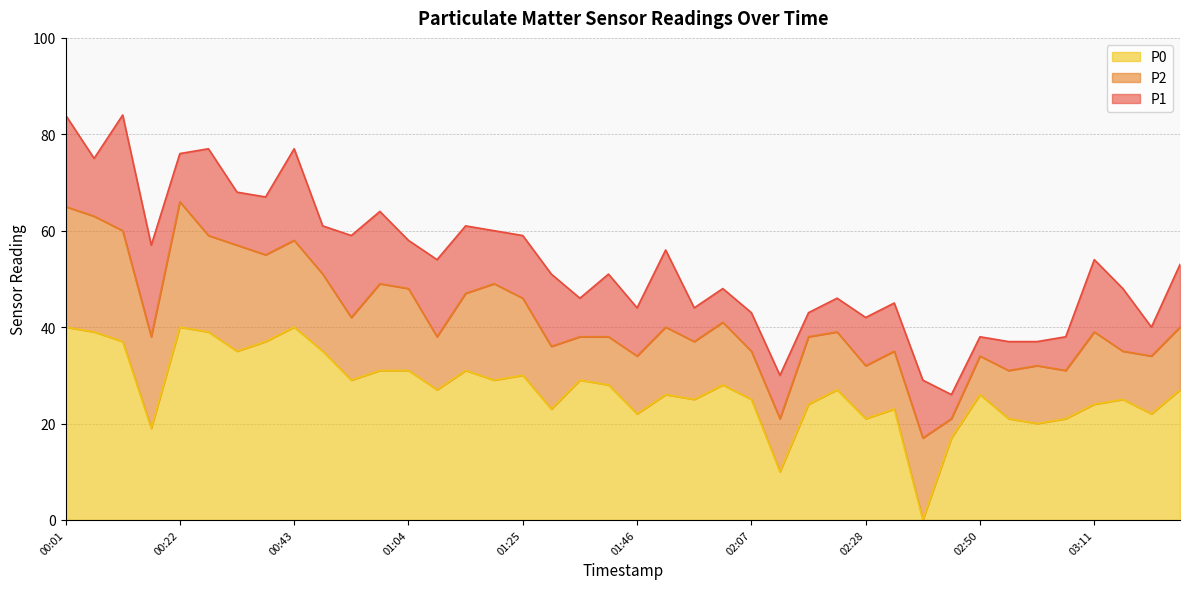

Reading left to right, what are all the values shown in this chart?

P1: 00:01=84	00:07=75	00:12=84	00:17=57	00:22=76	00:27=77	00:33=68	00:38=67	00:43=77	00:48=61	00:54=59	00:59=64	01:04=58	01:09=54	01:15=61	01:20=60	01:25=59	01:30=51	01:36=46	01:41=51	01:46=44	01:52=56	01:57=44	02:02=48	02:07=43	02:13=30	02:18=43	02:23=46	02:28=42	02:34=45	02:39=29	02:44=26	02:50=38	02:55=37	03:00=37	03:06=38	03:11=54	03:16=48	03:21=40	03:27=53
P2: 00:01=65	00:07=63	00:12=60	00:17=38	00:22=66	00:27=59	00:33=57	00:38=55	00:43=58	00:48=51	00:54=42	00:59=49	01:04=48	01:09=38	01:15=47	01:20=49	01:25=46	01:30=36	01:36=38	01:41=38	01:46=34	01:52=40	01:57=37	02:02=41	02:07=35	02:13=21	02:18=38	02:23=39	02:28=32	02:34=35	02:39=17	02:44=21	02:50=34	02:55=31	03:00=32	03:06=31	03:11=39	03:16=35	03:21=34	03:27=40
P0: 00:01=40	00:07=39	00:12=37	00:17=19	00:22=40	00:27=39	00:33=35	00:38=37	00:43=40	00:48=35	00:54=29	00:59=31	01:04=31	01:09=27	01:15=31	01:20=29	01:25=30	01:30=23	01:36=29	01:41=28	01:46=22	01:52=26	01:57=25	02:02=28	02:07=25	02:13=10	02:18=24	02:23=27	02:28=21	02:34=23	02:39=0	02:44=17	02:50=26	02:55=21	03:00=20	03:06=21	03:11=24	03:16=25	03:21=22	03:27=27